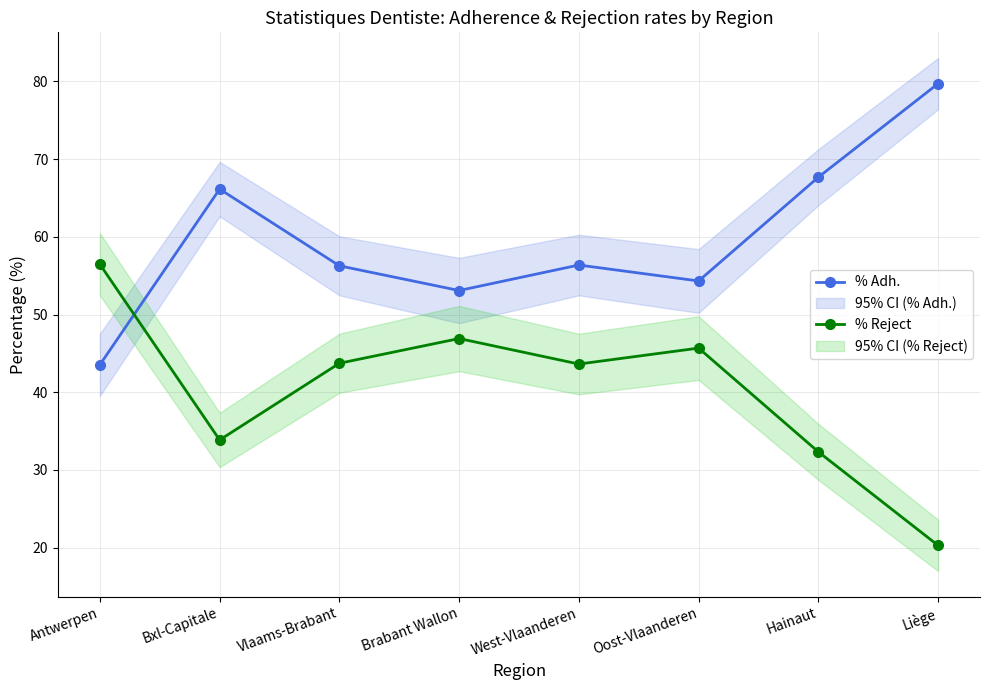

List the labels in order of % Adh. value, smallest first.

Antwerpen, Brabant Wallon, Oost-Vlaanderen, Vlaams-Brabant, West-Vlaanderen, Bxl-Capitale, Hainaut, Liège